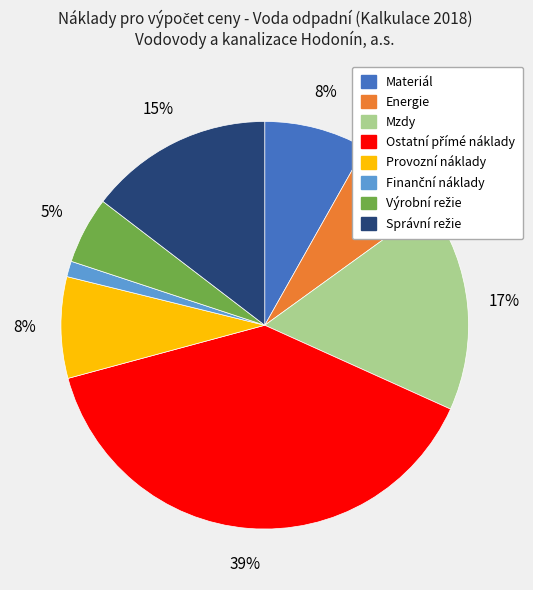

Which has a higher value, Energie or Provozní náklady?

Provozní náklady